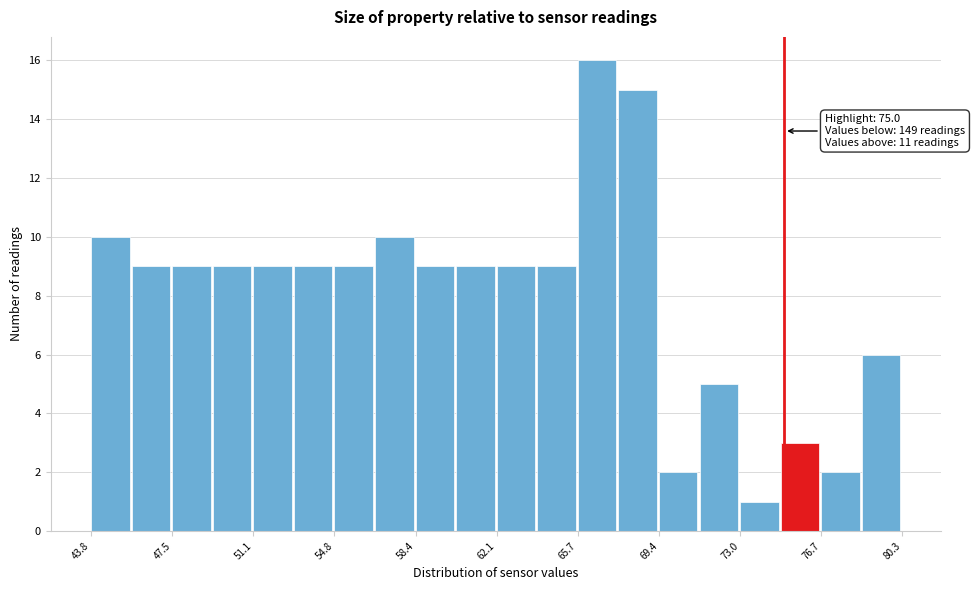

Around what value on the x-axis is the tallest bar? Give the approximate position of its centre, as read against the axis.

66.5